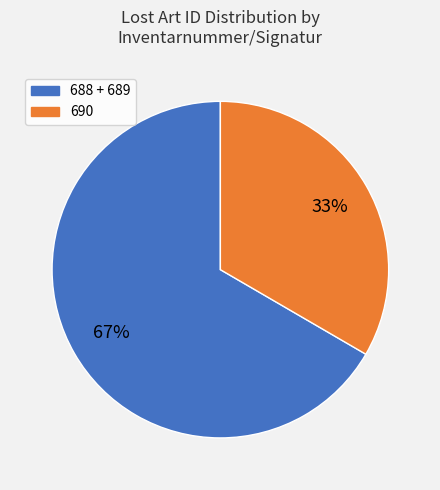

To the nearest percent, what is the average slice percentage?

50%